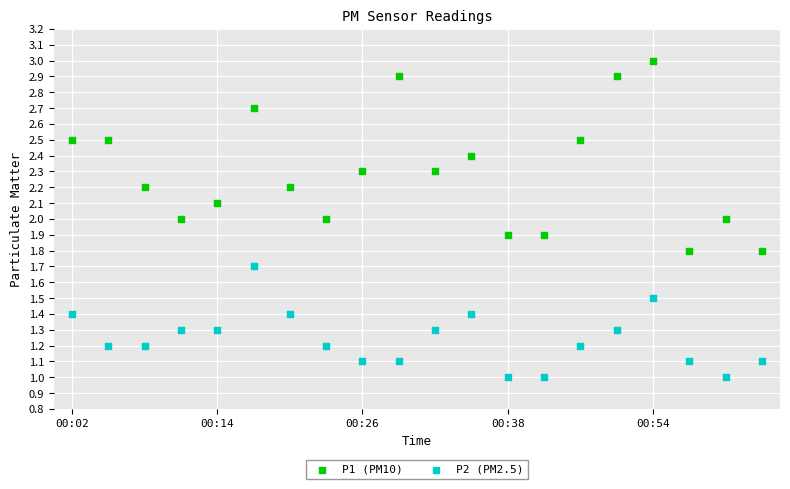

Across all data points, what is the range of Y values (max minus min)?

2.0